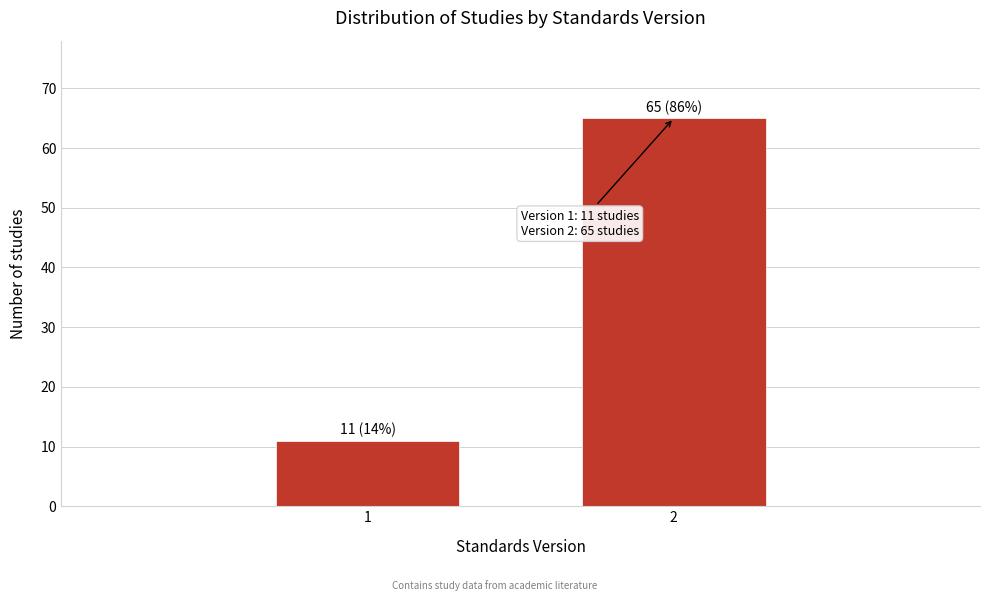

Reading left to right, transcribe all the data shown in this chart.

1=11	2=65